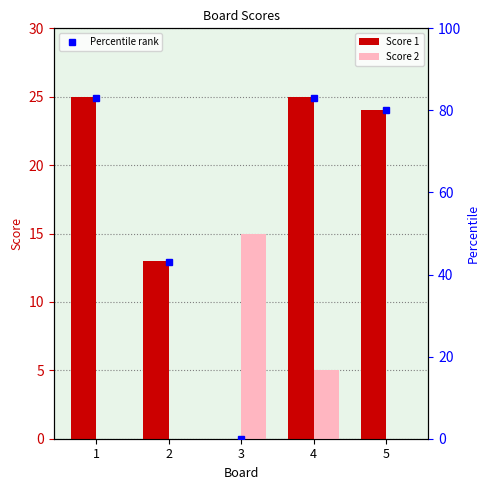

How many data points does each series have?

5